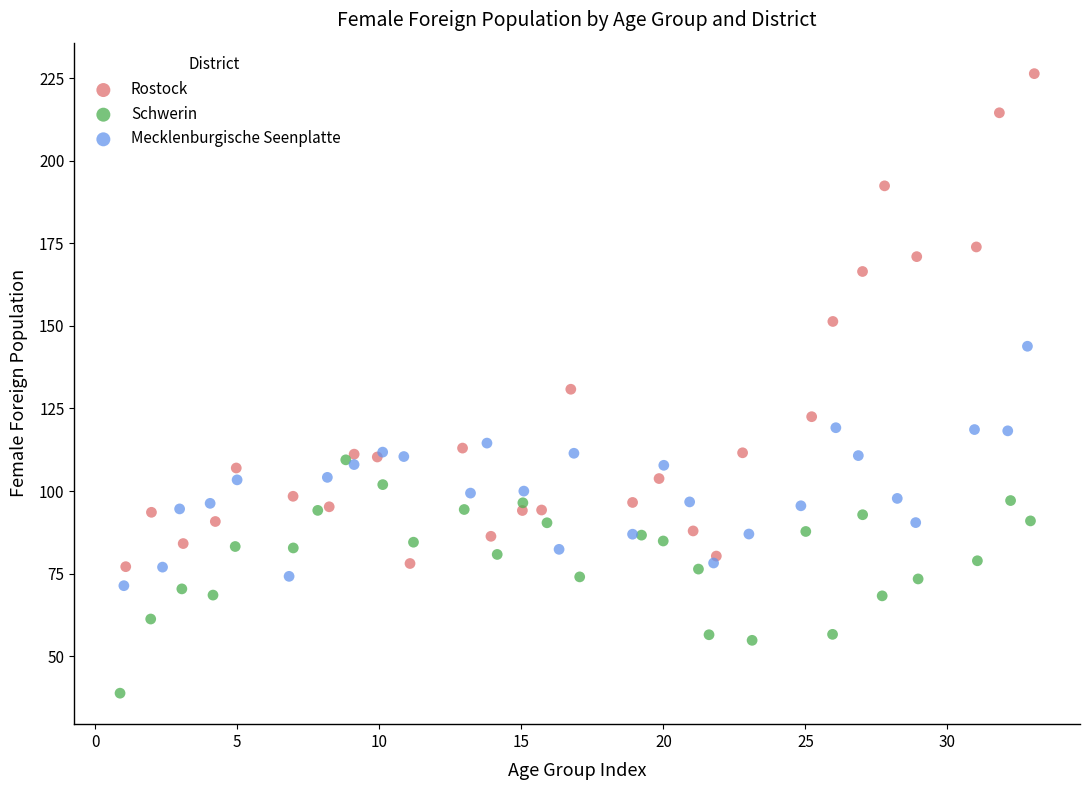

Which series has the widest spread of Y values?

Rostock